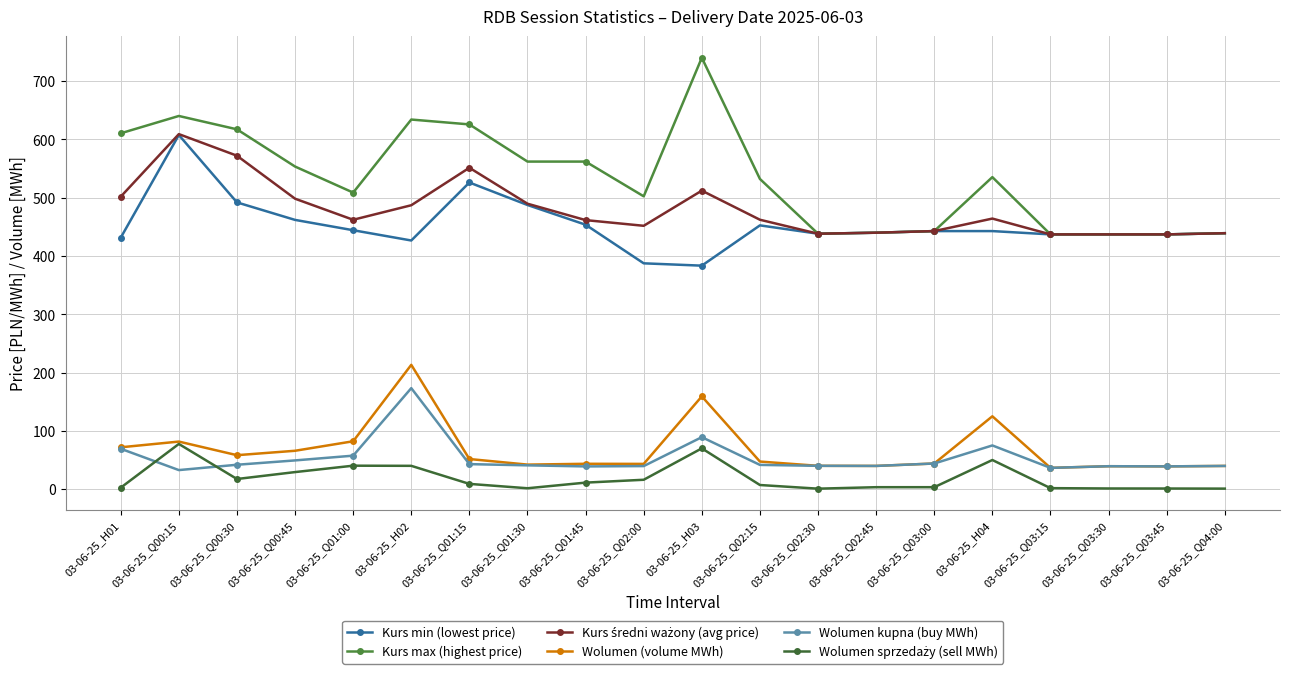

The value of Wolumen kupna (buy MWh) at 03-06-25_Q01:30 is 40.9. True or false?

True